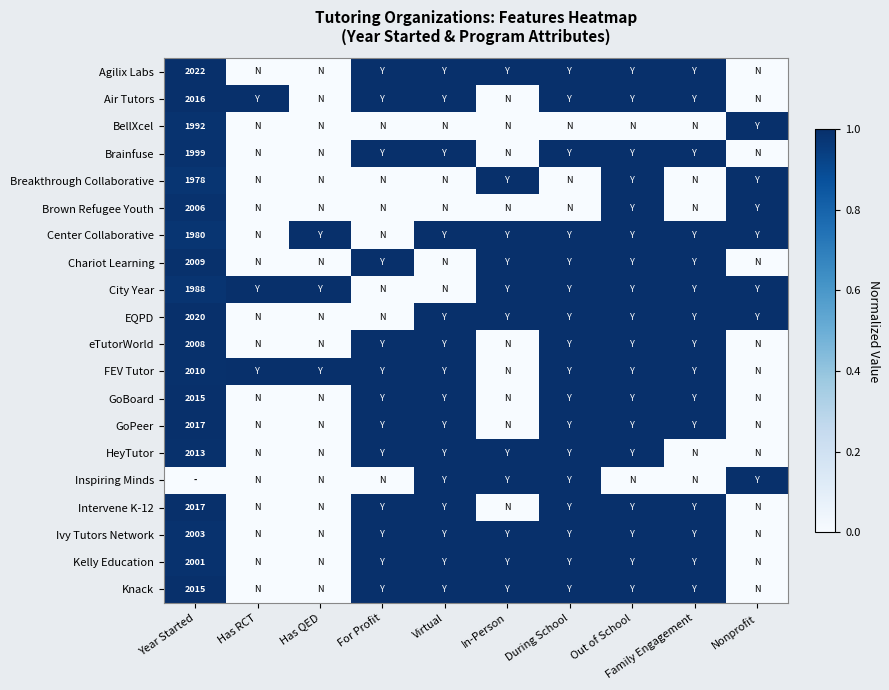

Which has a higher value, For Profit or Has QED?

For Profit